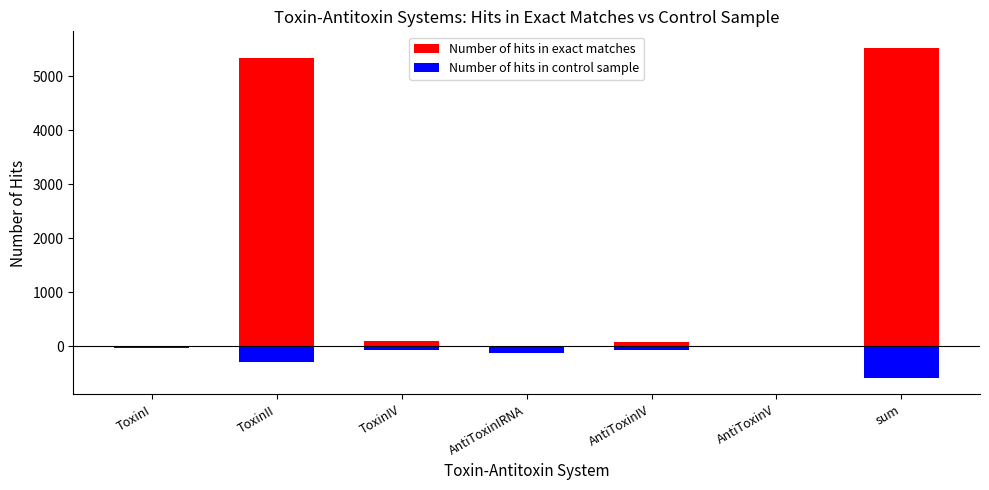

What is the sum of all Number of hits in exact matches values?

11044